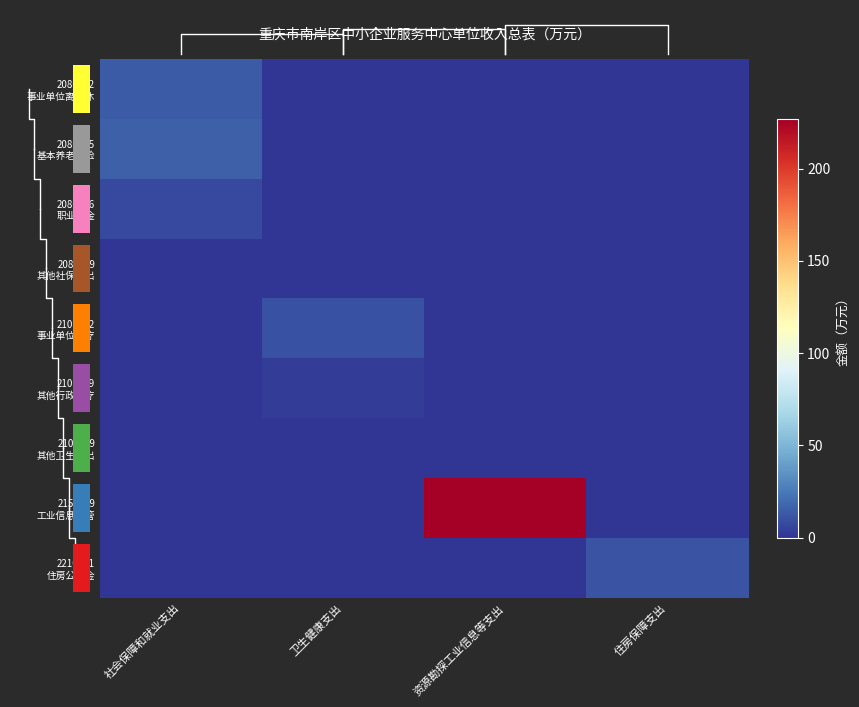

The 2080502 事业单位离退休 series shows -7.4 at 卫生健康支出. True or false?

False